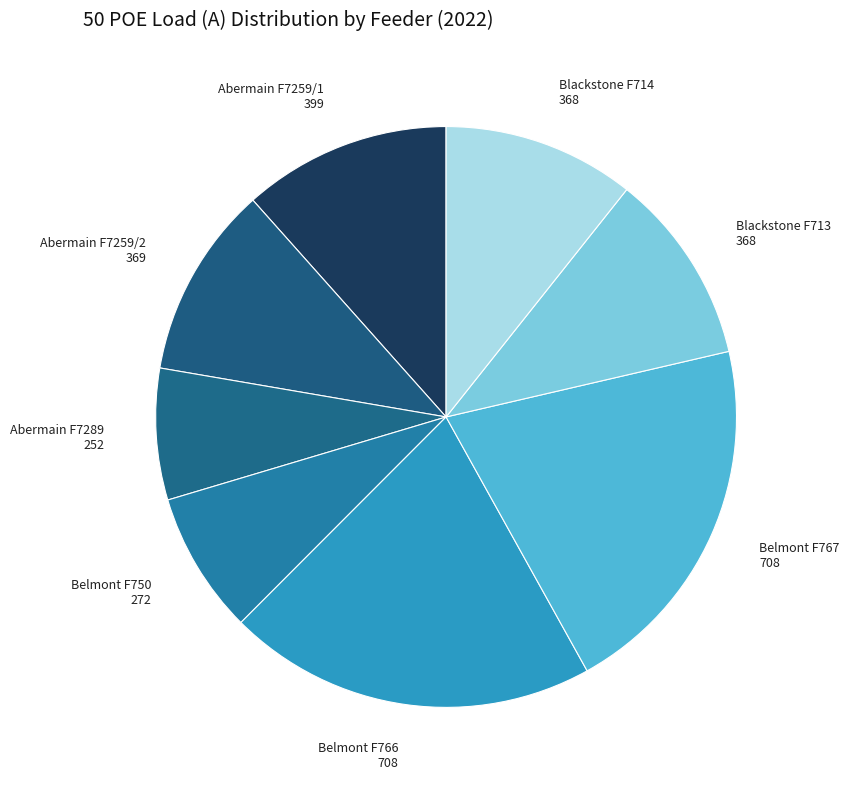

Does any single category account for the majority?

No